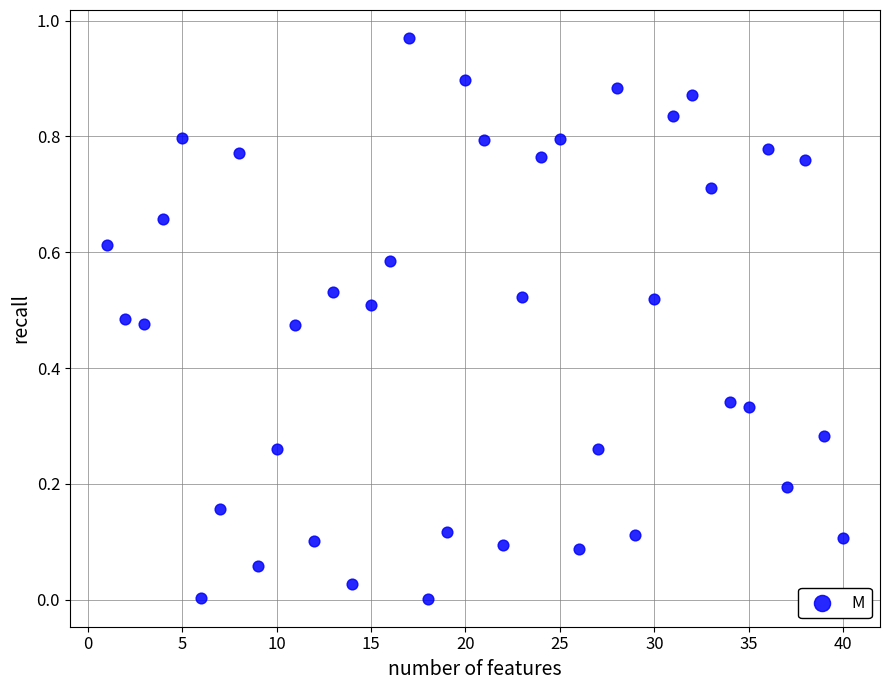

What is the range of X values (max minus min)?

39.0